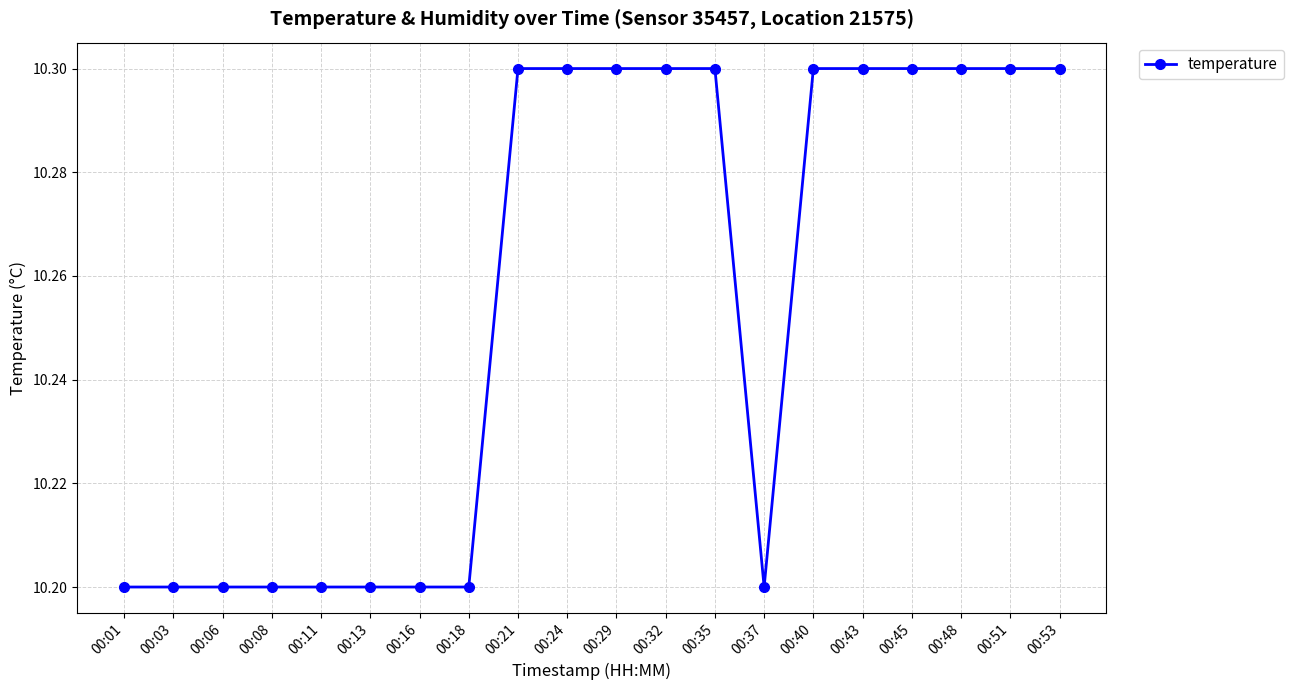

What is the average value?

10.3